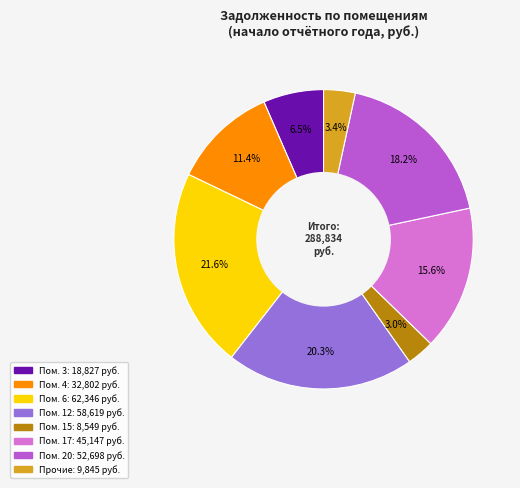

Is there any slice that represents more than half of the pie?

No